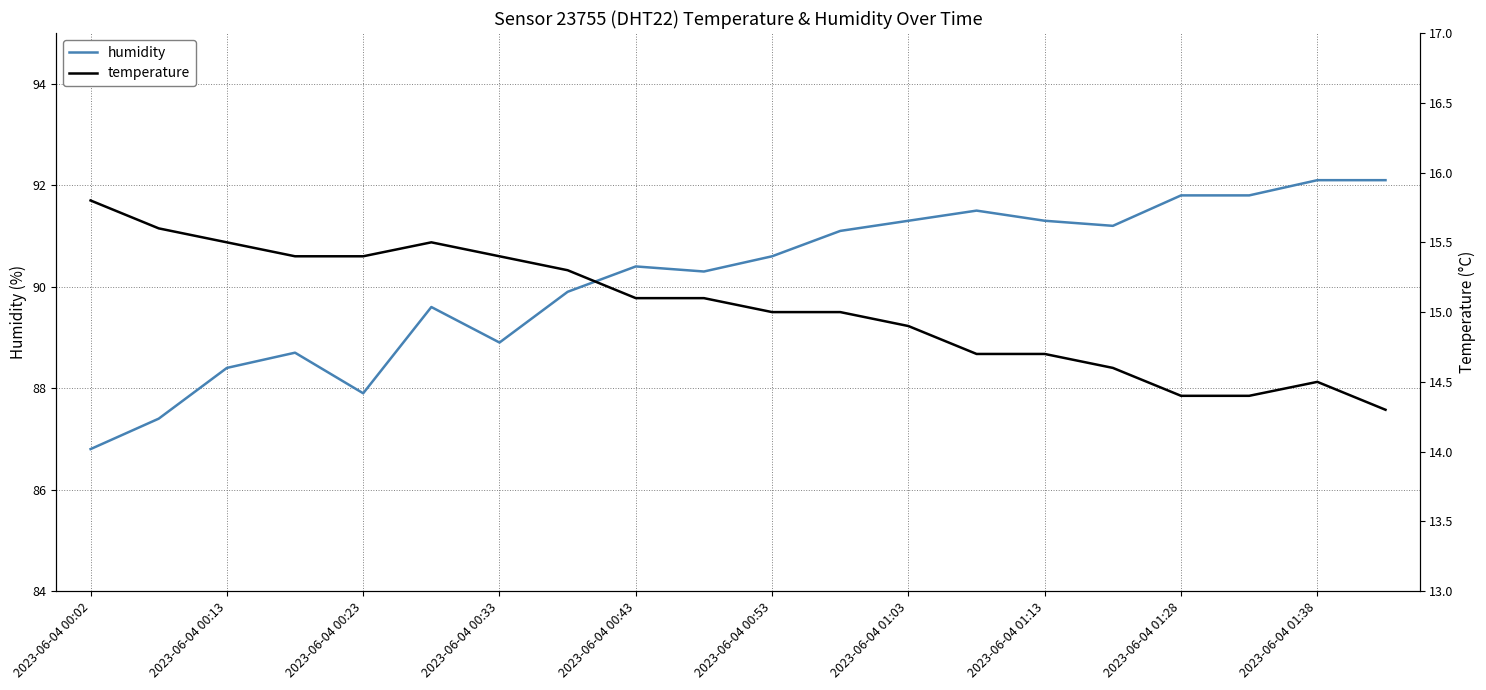

True or false: humidity and temperature cross at least once.

False